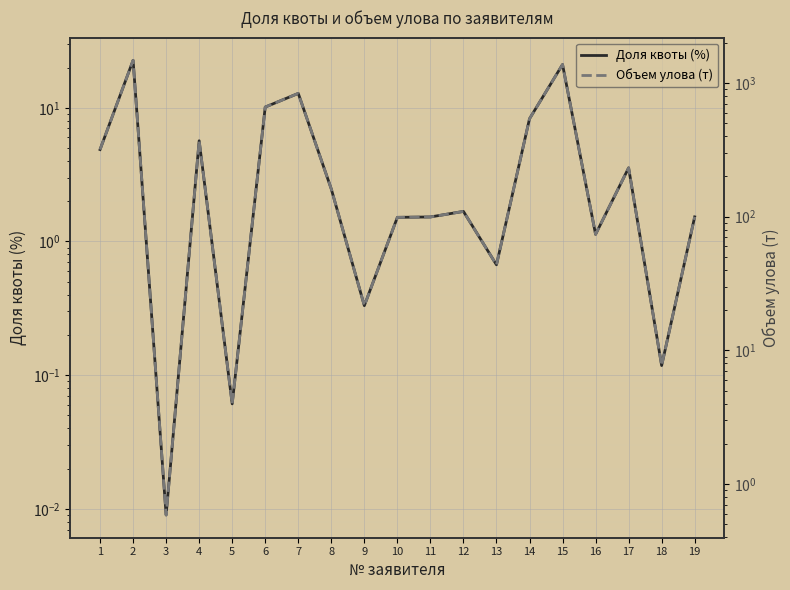

Is the value of Объем улова (т) at 4 greater than the value of Доля квоты (%) at 5?

Yes